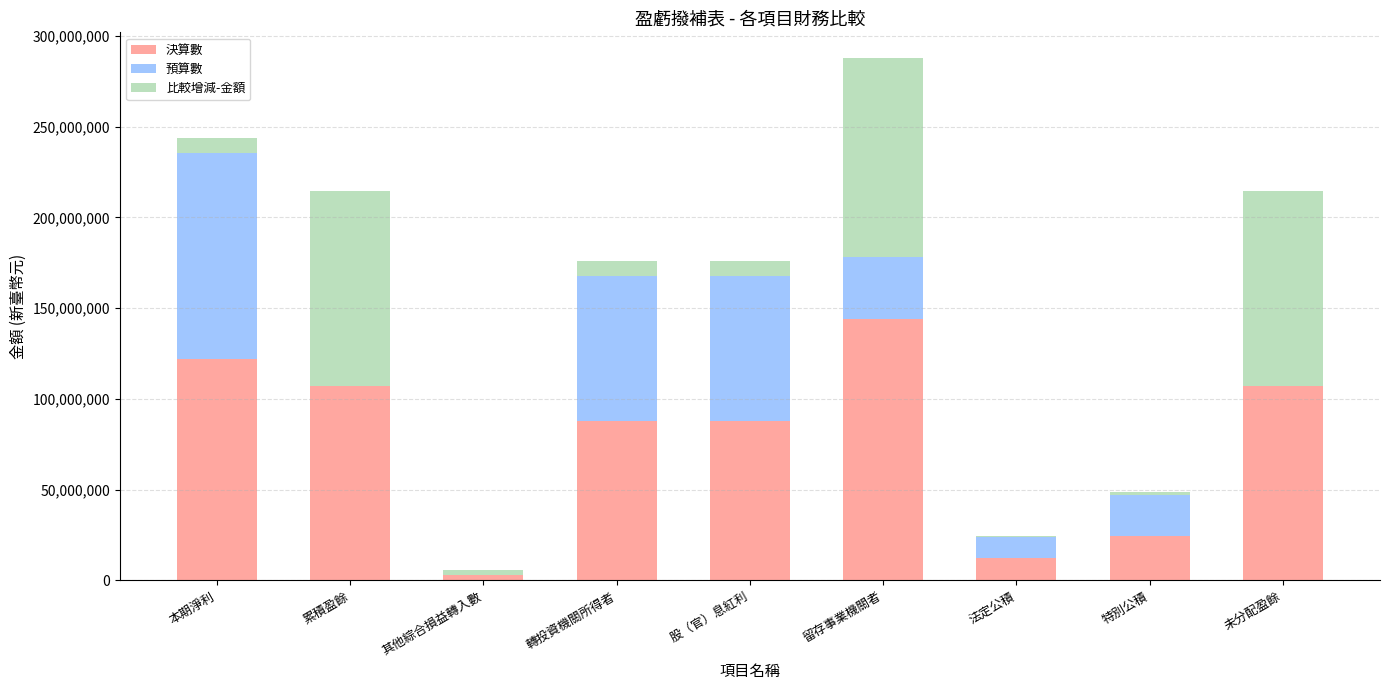

What is the total value across all series at 累積盈餘?

214606128